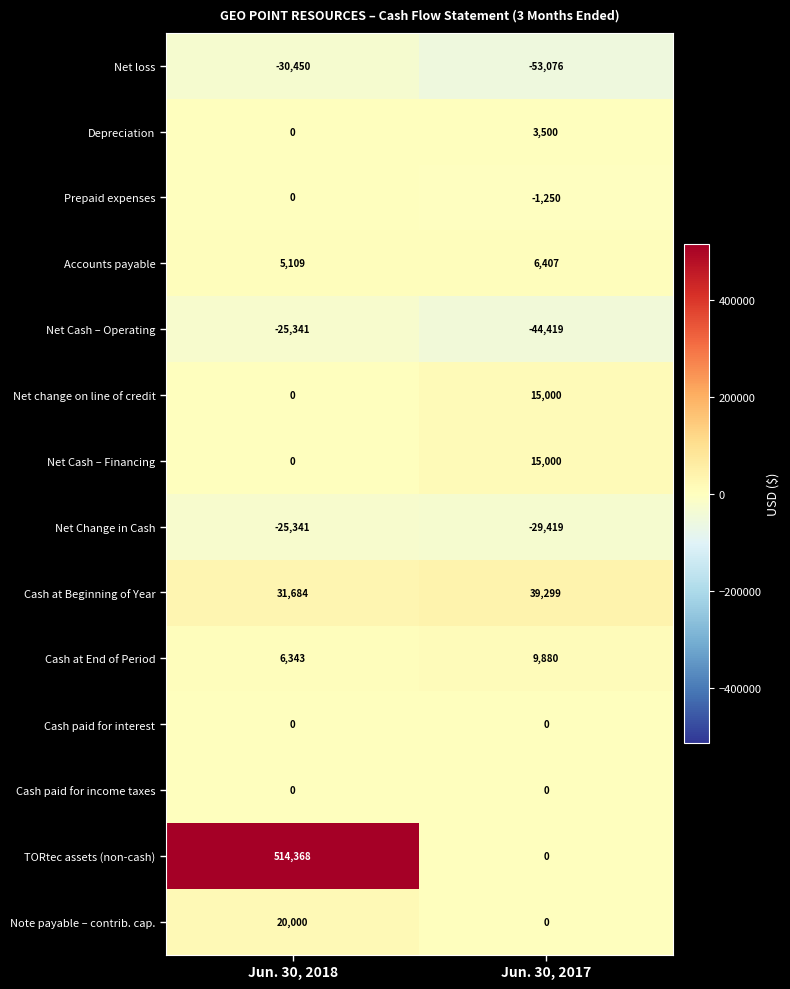

What is the spread (max minus min) of values at Jun. 30, 2017?

92375